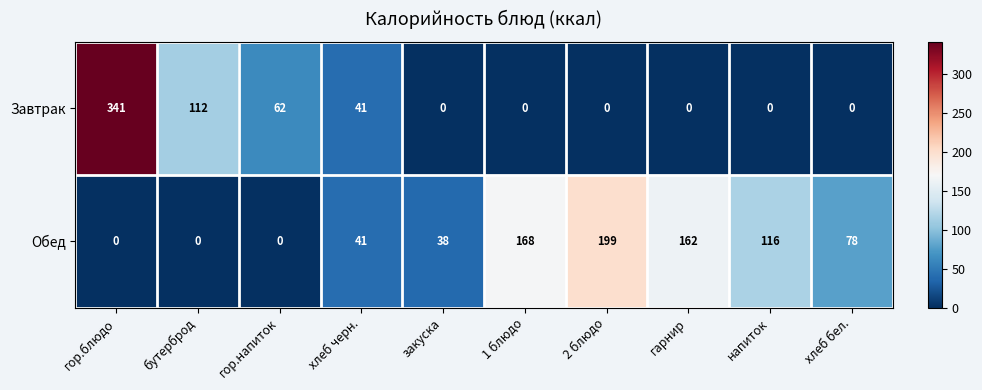

Which series has the widest spread of values?

Завтрак